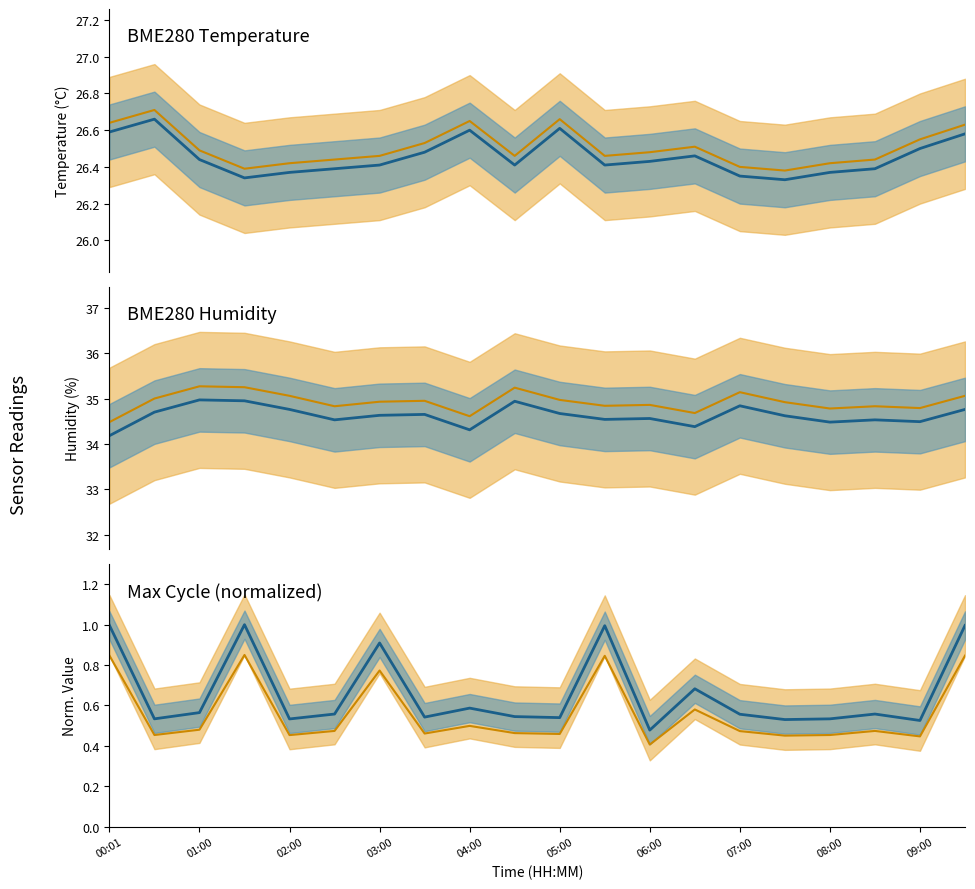

Between 00:01 and 03:00, which series saw the biggest shift?

BME280_humidity